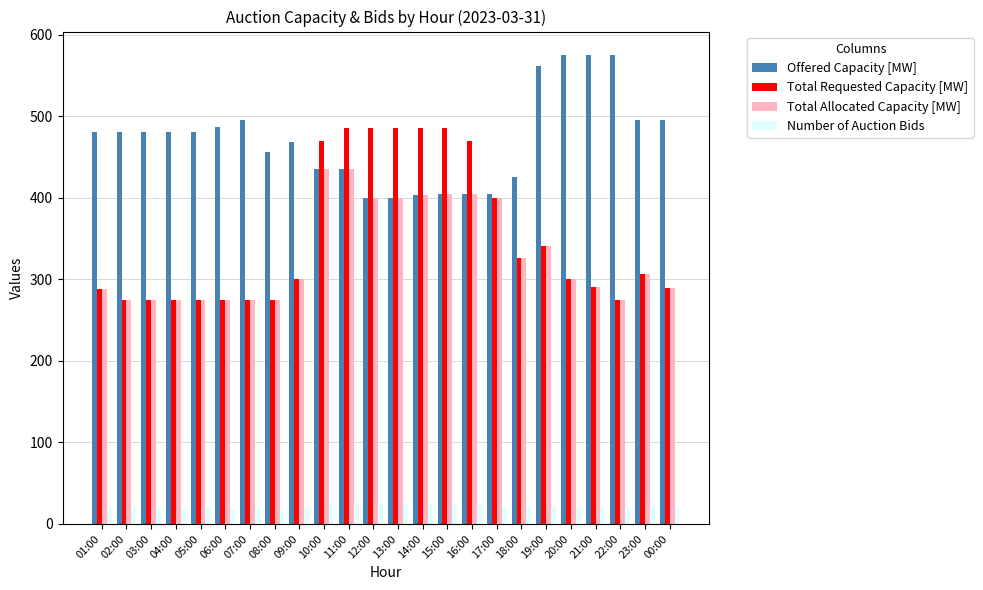

What are all the series names shown in the legend?

Offered Capacity [MW], Total Requested Capacity [MW], Total Allocated Capacity [MW], Number of Auction Bids